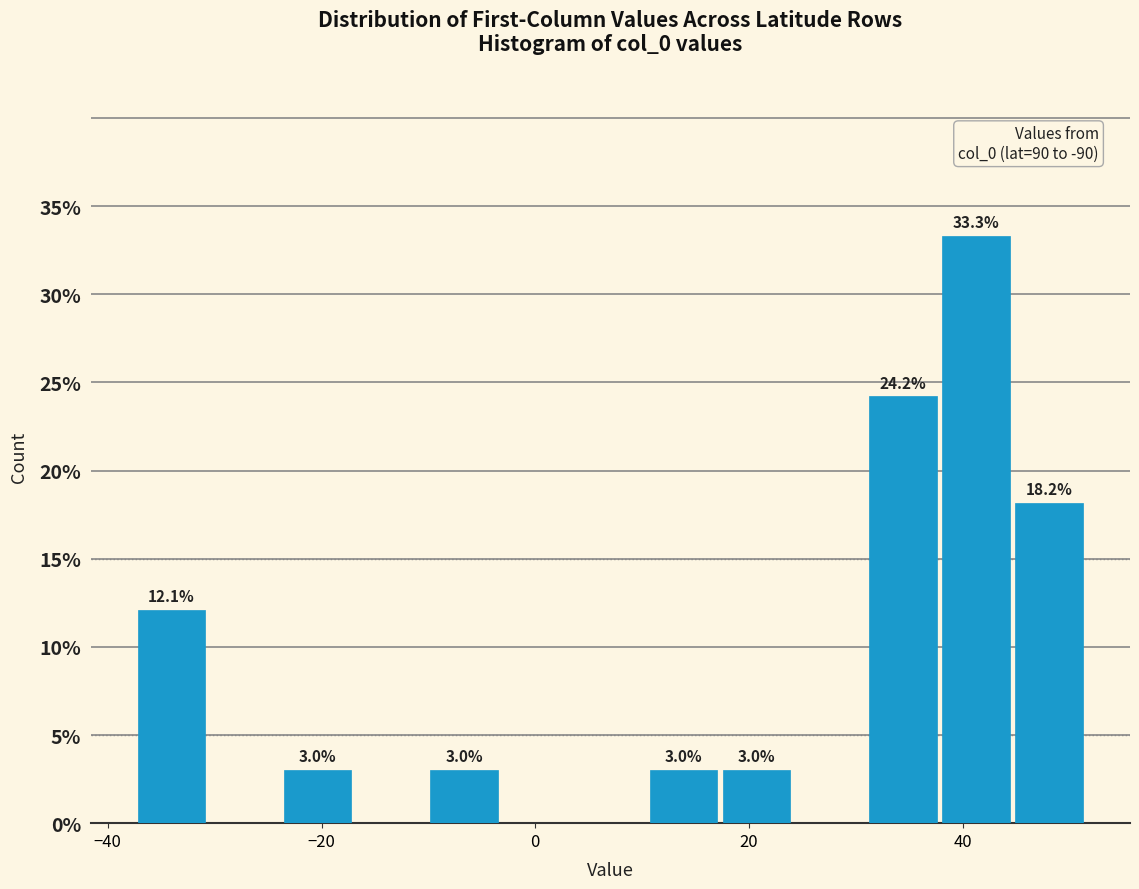

Read against the x-axis, roughly where is the centre of the tallest bar?

42